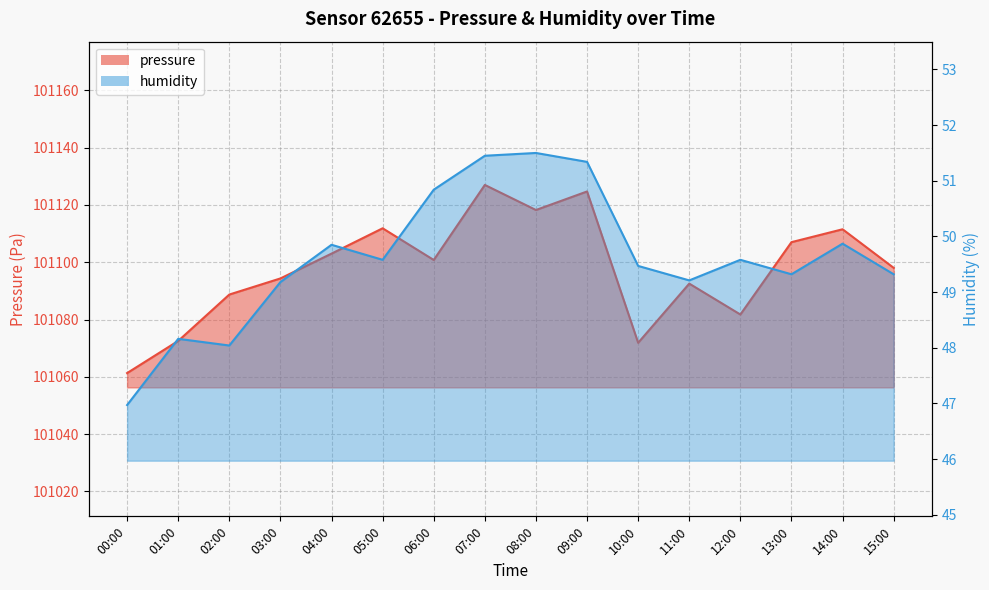

Reading left to right, transcribe all the data shown in this chart.

pressure: 101061.3	101072.5	101088.7	101094.3	101103.0	101111.8	101100.8	101127.0	101118.2	101124.7	101071.9	101092.5	101081.8	101107.0	101111.5	101098.0
humidity: 47.0	48.2	48.0	49.2	49.9	49.6	50.8	51.5	51.5	51.3	49.5	49.2	49.6	49.3	49.9	49.3